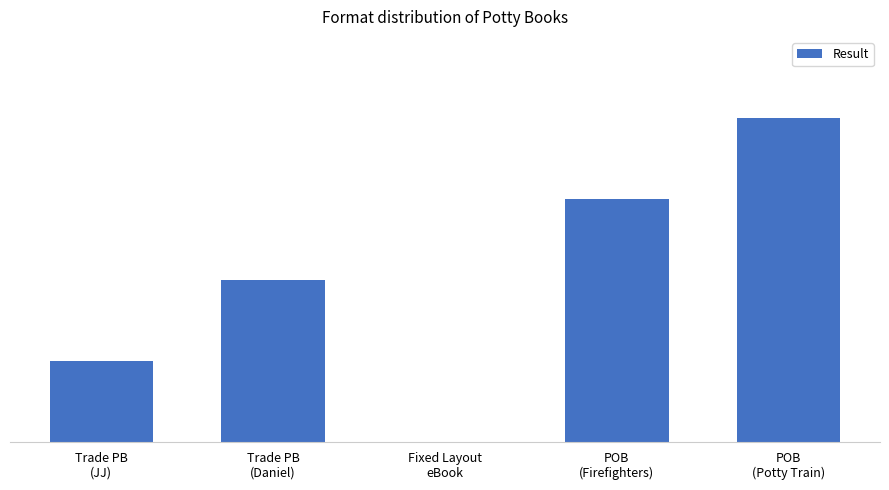

Are the bars horizontal?

No